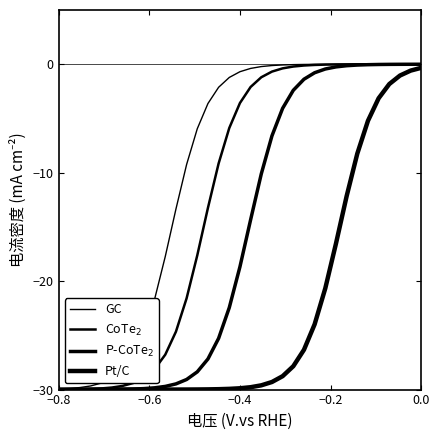

Does the chart display data point markers on the line(s)?

No